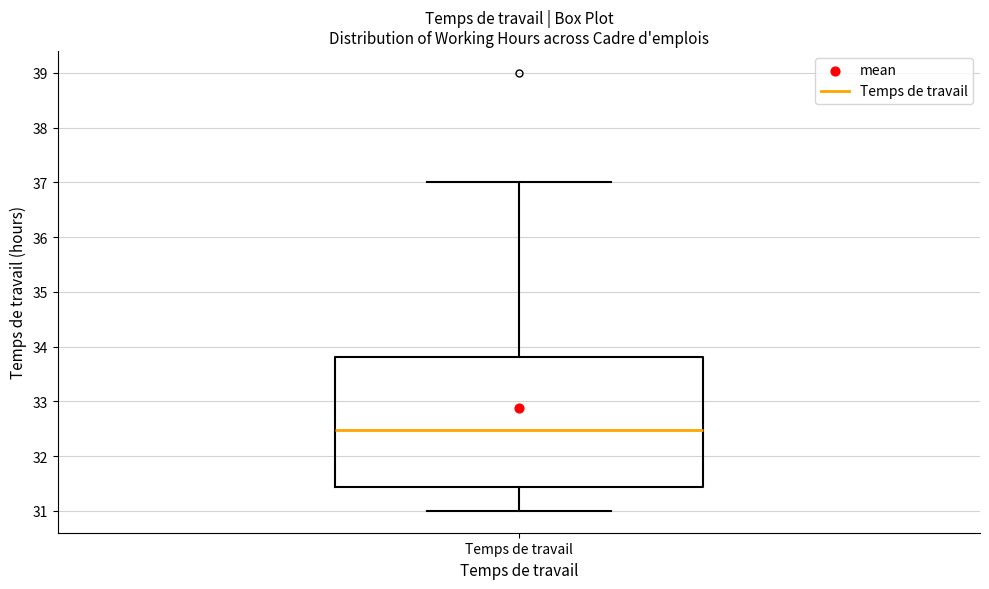

Where does the median line of the box for Temps de travail sit on the y-axis? The values are not printed on the chart, so give them approximately, as read against the axis.

32.5